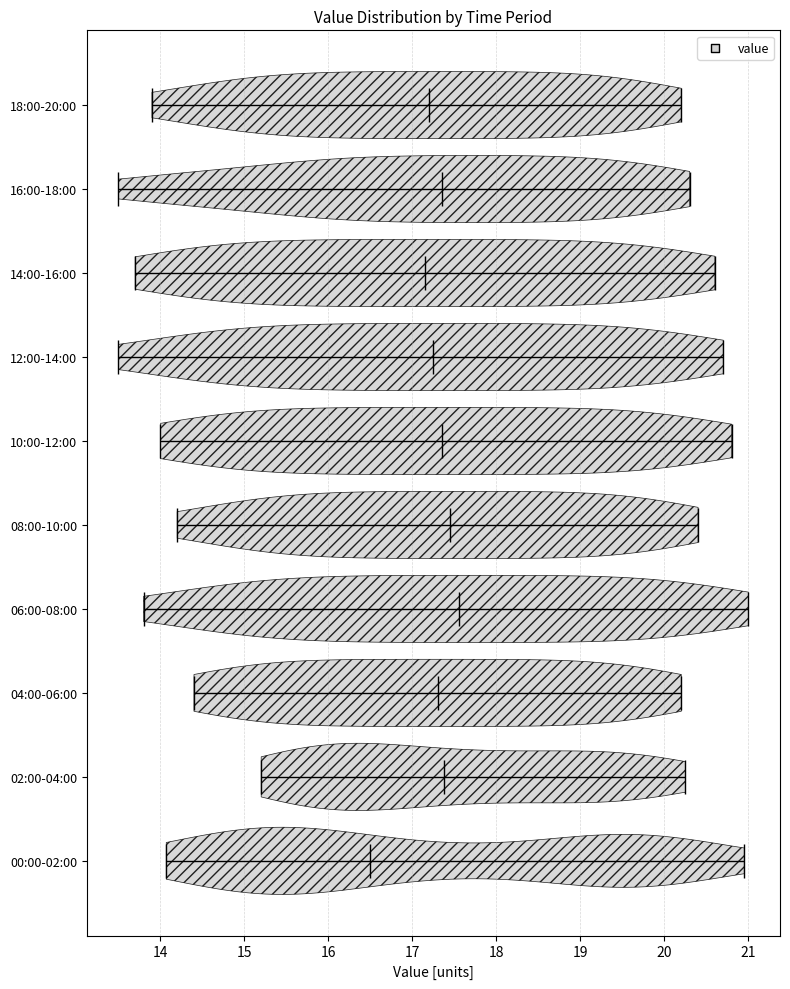

Reading bottom to top, read every violin against the x-axis: where its median line is, and the lowest and highest points it reaches. The values are not printed on the chart, so give them approximately, as read against the axis.

00:00-02:00: median line 16.5, lowest point 14.1, highest point 21.0
02:00-04:00: median line 17.4, lowest point 15.2, highest point 20.3
04:00-06:00: median line 17.3, lowest point 14.4, highest point 20.2
06:00-08:00: median line 17.6, lowest point 13.8, highest point 21.0
08:00-10:00: median line 17.5, lowest point 14.2, highest point 20.4
10:00-12:00: median line 17.4, lowest point 14.0, highest point 20.8
12:00-14:00: median line 17.3, lowest point 13.5, highest point 20.7
14:00-16:00: median line 17.2, lowest point 13.7, highest point 20.6
16:00-18:00: median line 17.4, lowest point 13.5, highest point 20.3
18:00-20:00: median line 17.2, lowest point 13.9, highest point 20.2